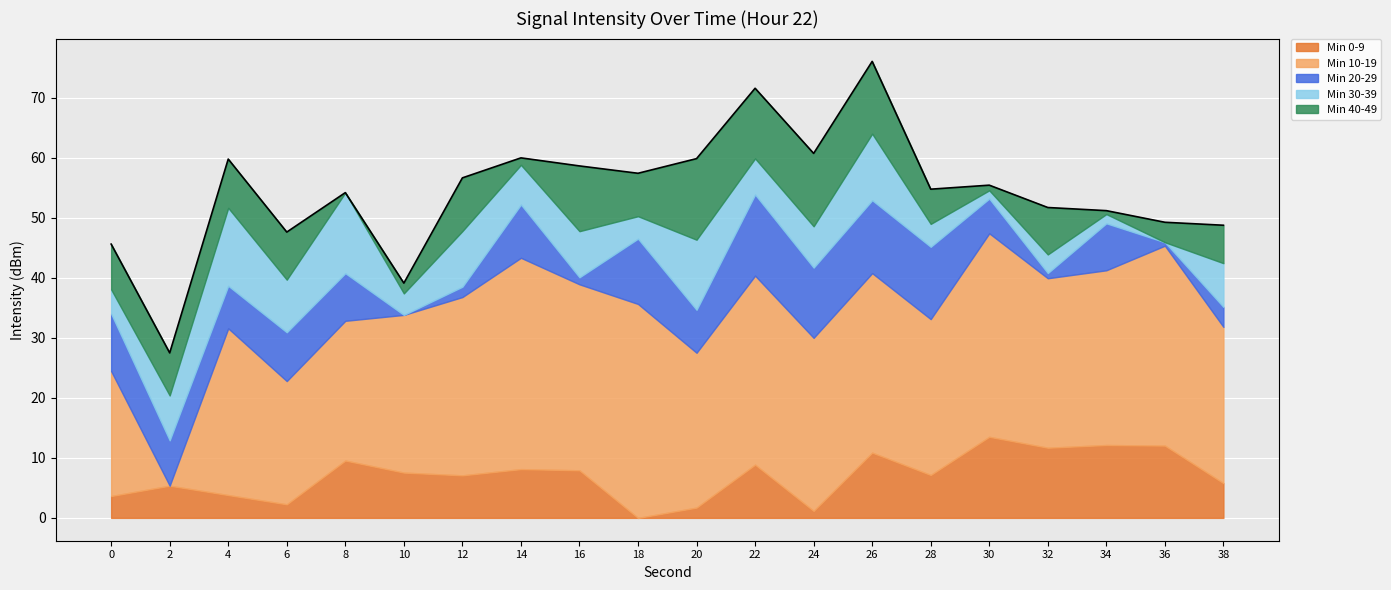

At how many categories does at least one series exceed -151?

20